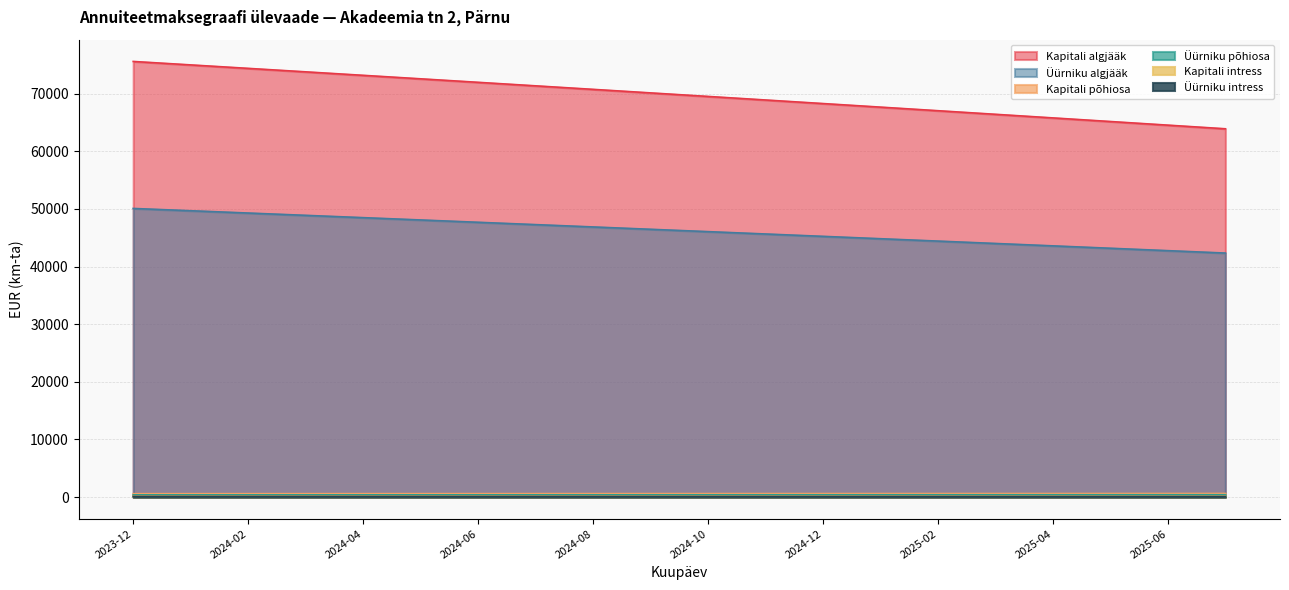

What is the difference between the second highest and second lowest values in the Kapitali algjääk series?

10447.3